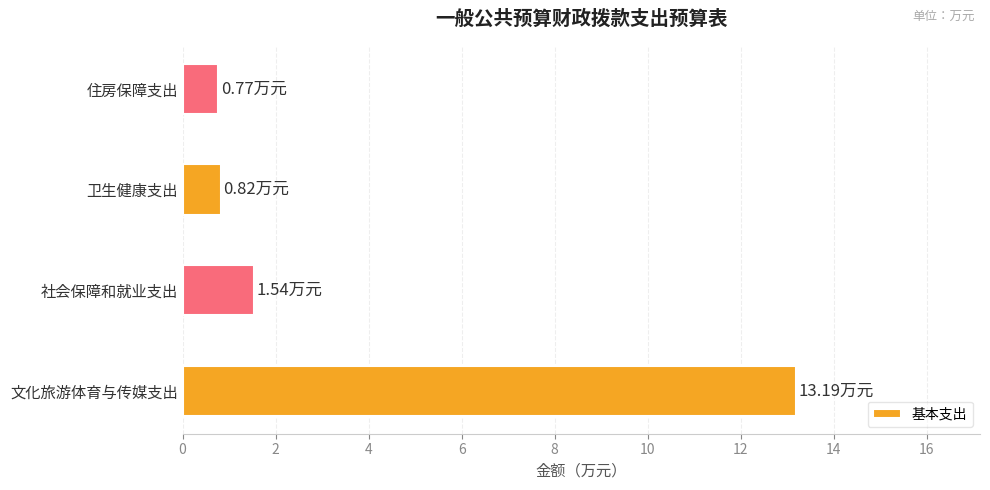

Where is the data nearest to the value 6?

社会保障和就业支出